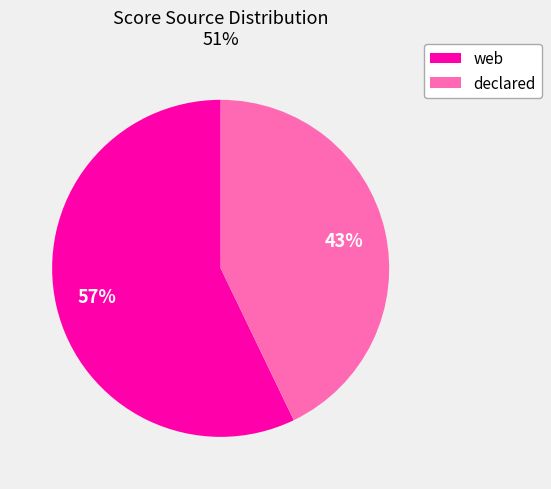

Which category has the biggest portion of the pie?

web